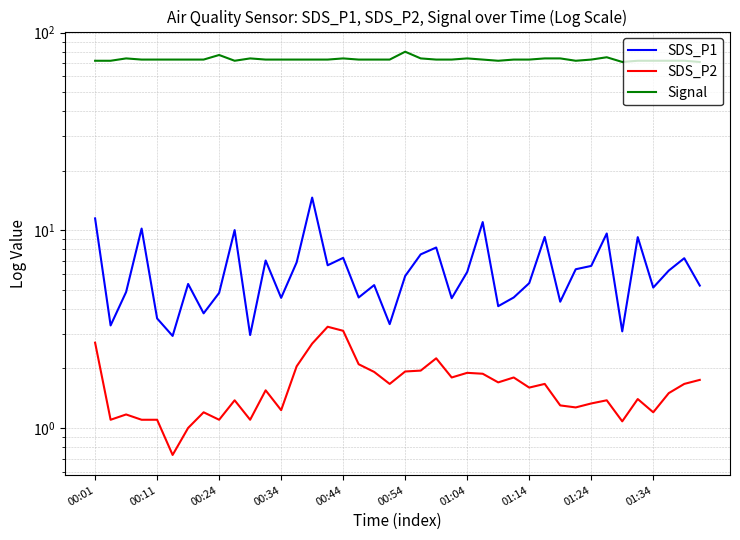

List the series in order of their peak value, lowest first.

SDS_P2, SDS_P1, Signal